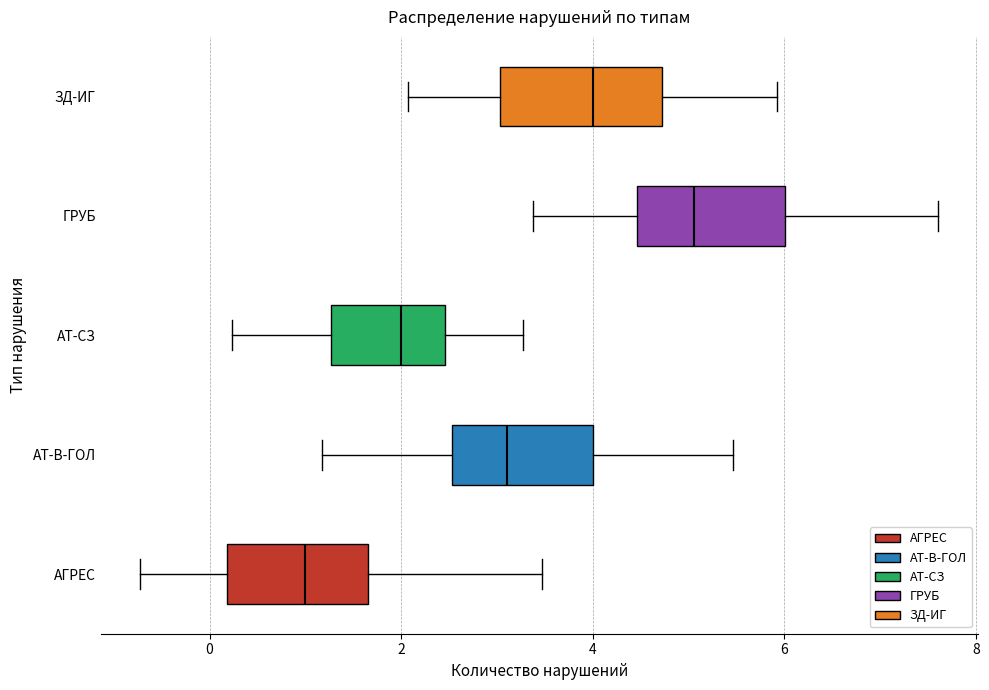

Which box has the furthest to the left median line?

АГРЕС